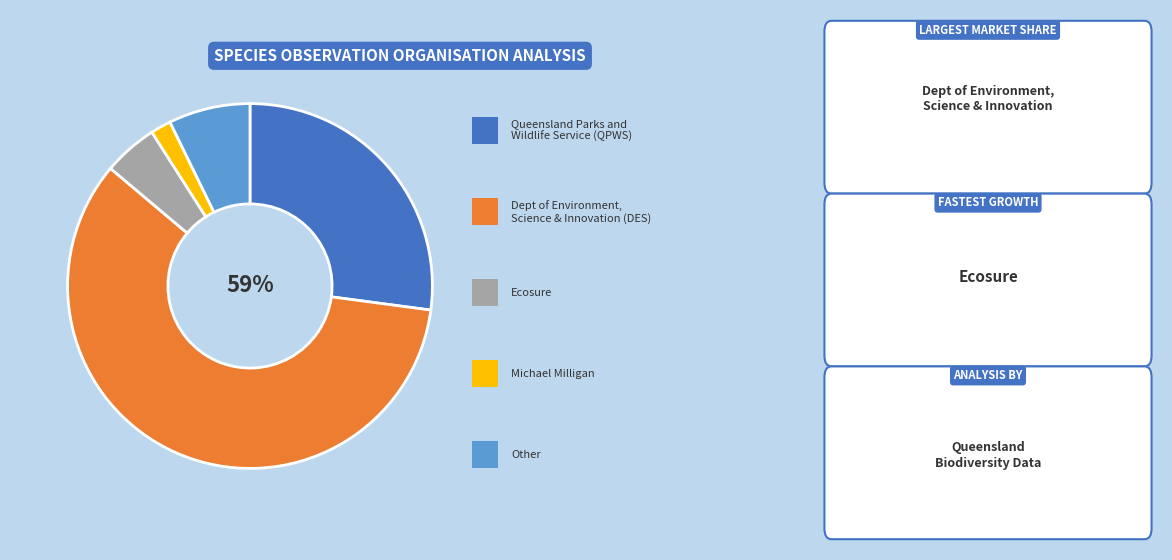

Count the number of slices in the pie.

5